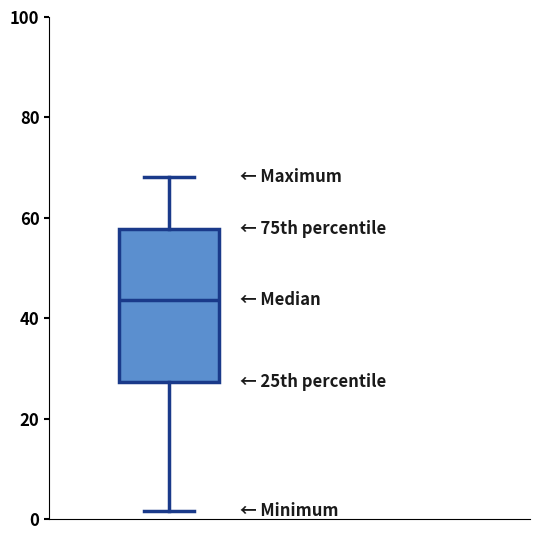

Read this box plot against the y-axis: the position of the median line, the range covered by the box, and the ends of both whiskers. The values are not printed on the chart, so give them approximately, as read against the axis.

median 44, box 28 to 58, whiskers 2 to 68